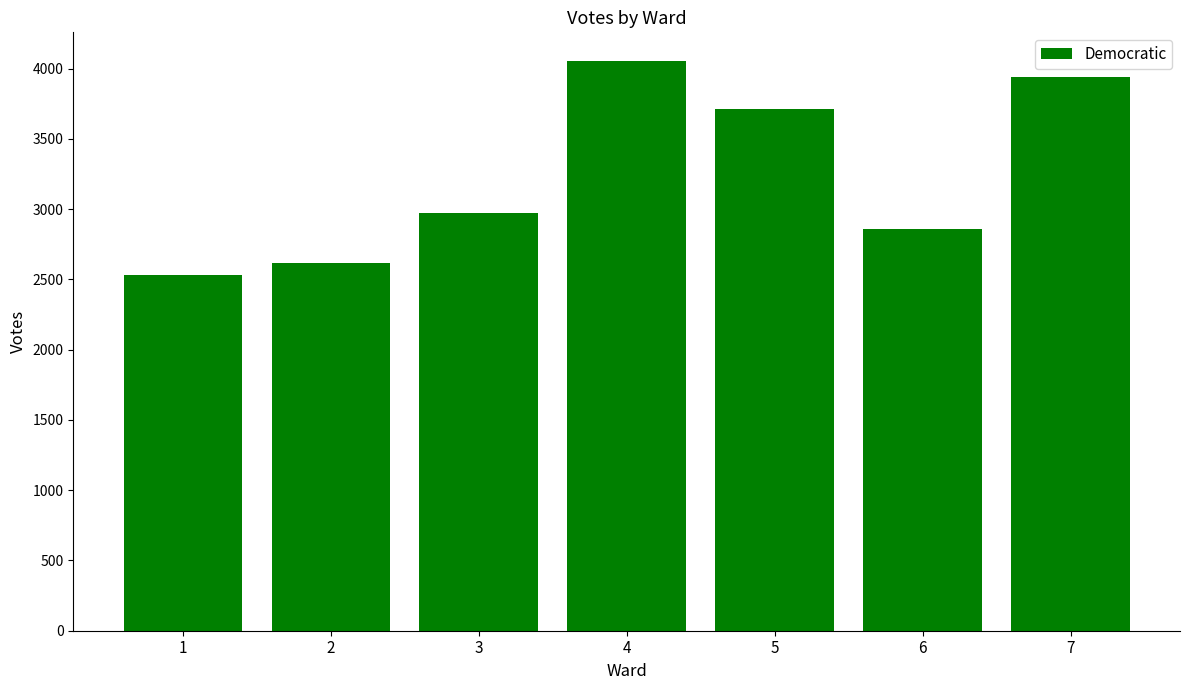

True or false: the data shows 2618 at 2.

True